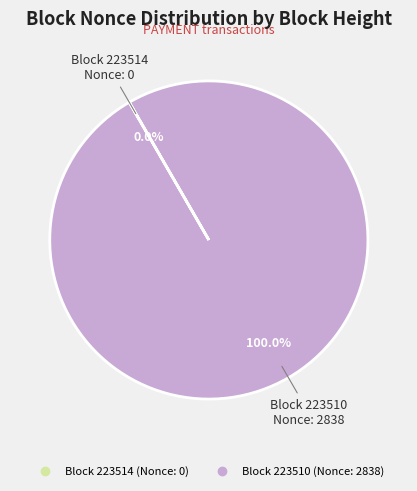

Is there a majority slice in this chart?

Yes